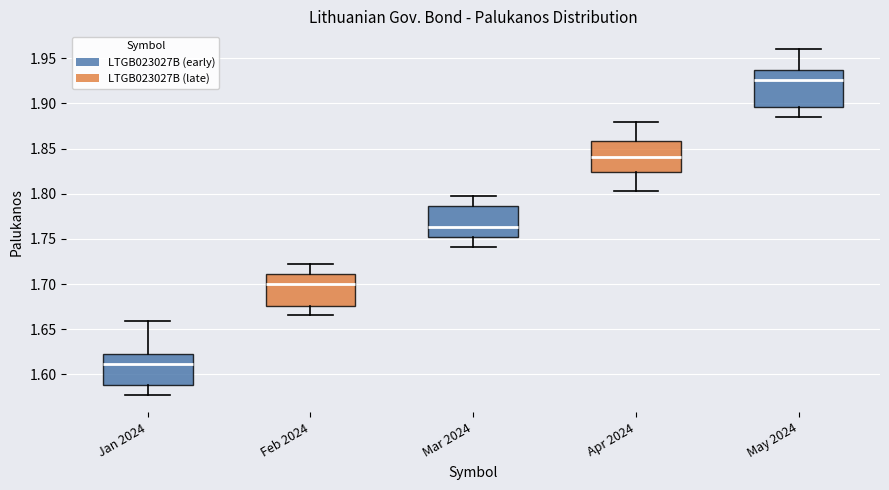

Which box's median line is the highest?

May 2024